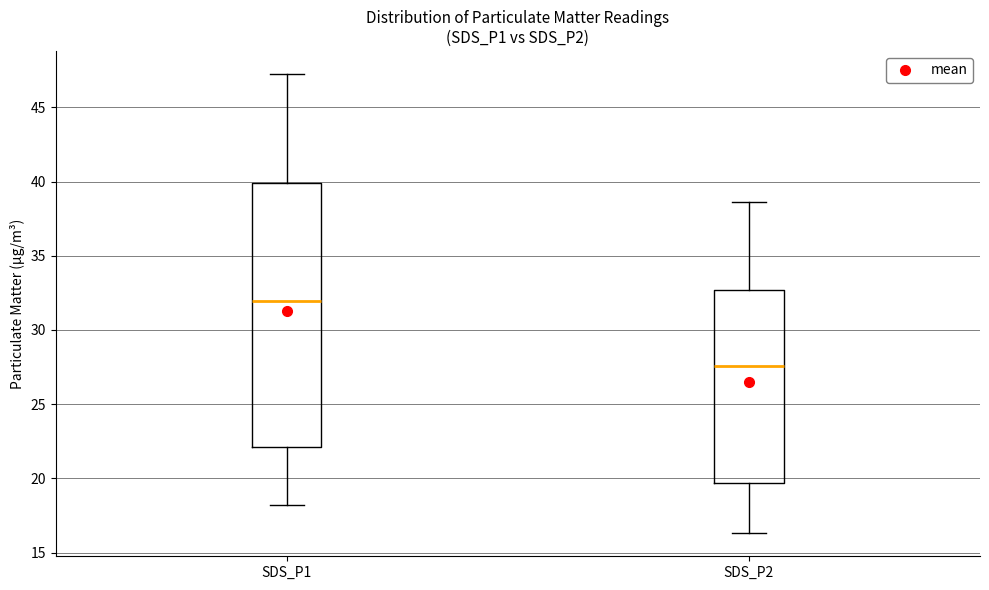

Reading left to right, read every box against the y-axis: the position of its median line, the range the box covers, and the ends of its whiskers. The values are not printed on the chart, so give them approximately, as read against the axis.

SDS_P1: median 32.0, box 22.0 to 40.0, whiskers 18.0 to 47.5
SDS_P2: median 27.5, box 19.5 to 32.5, whiskers 16.5 to 38.5